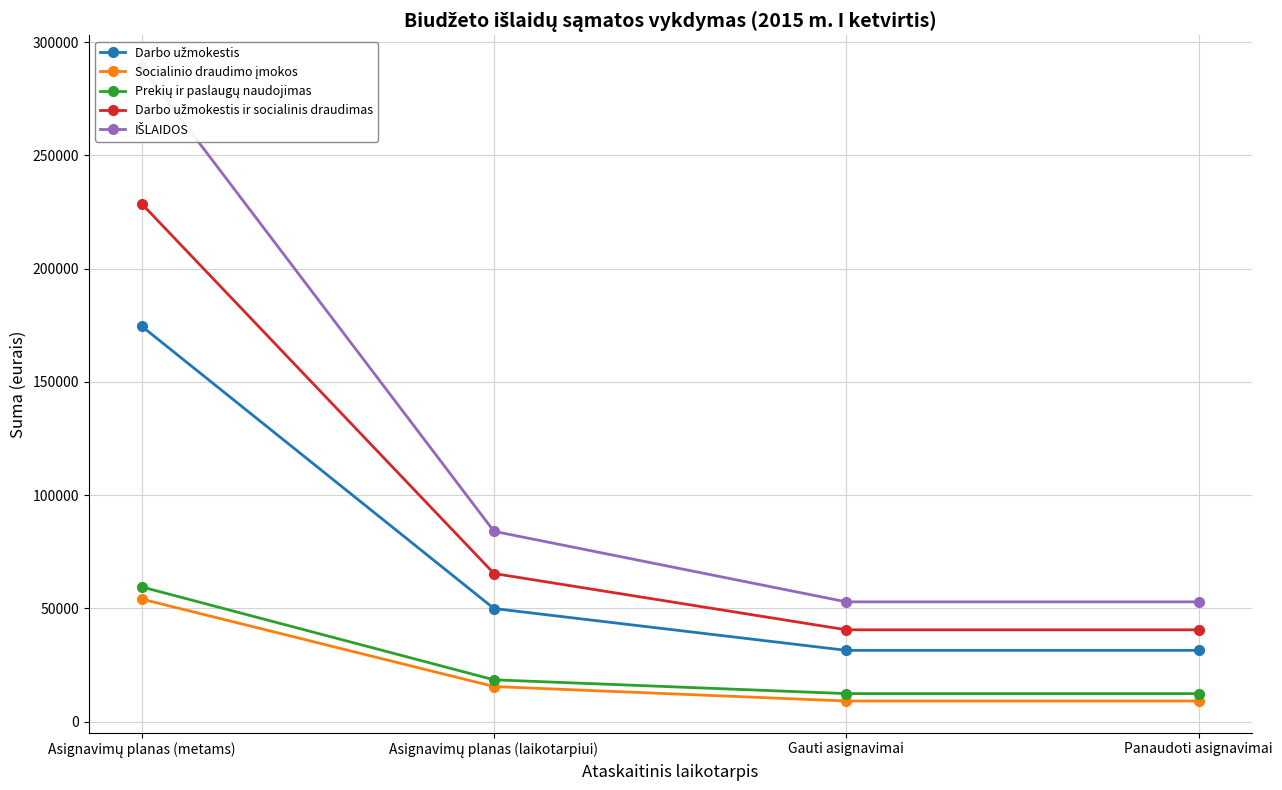

Which category has the highest value across all series?

Asignavimų planas (metams)